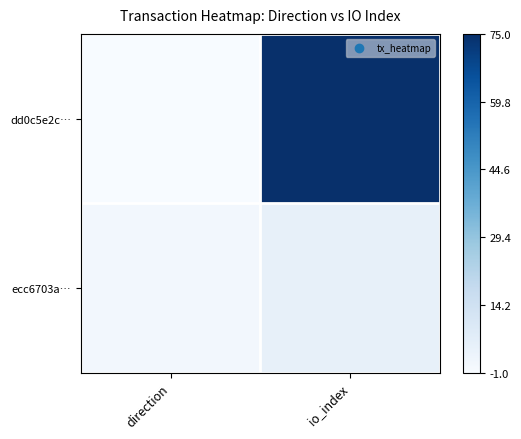

How many series are shown in this chart?

2